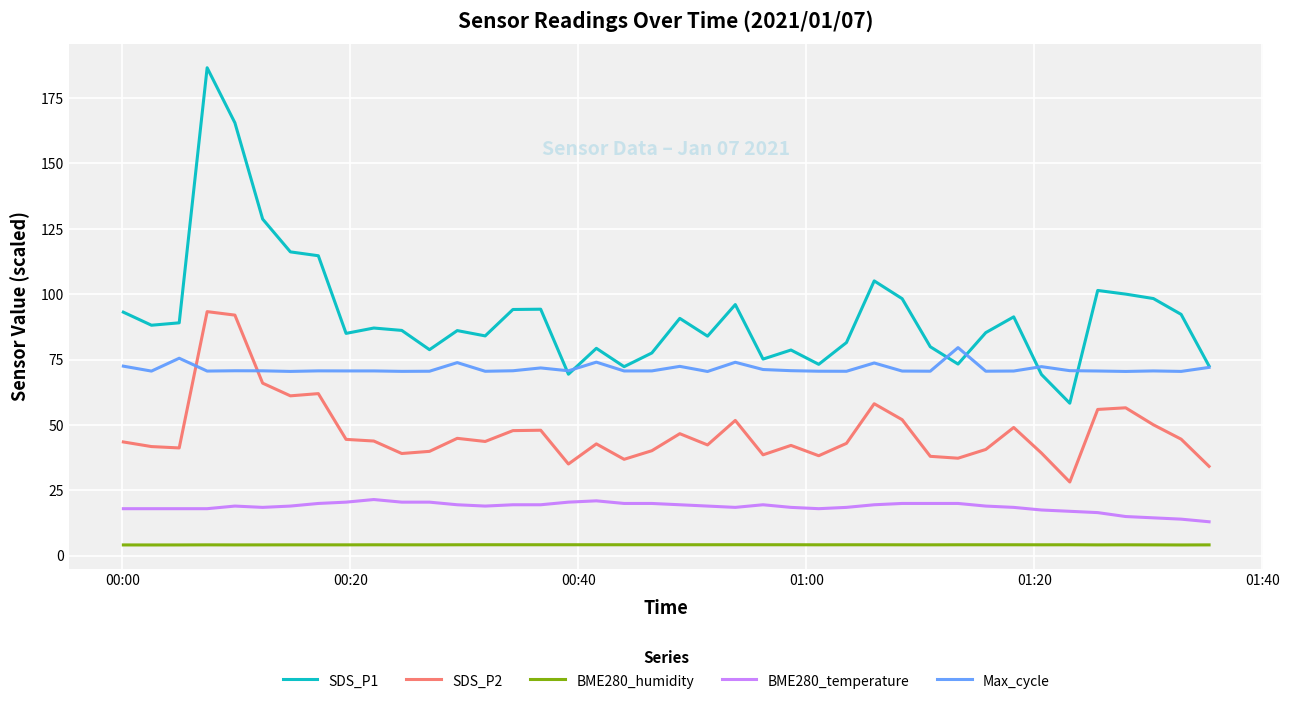

What are all the series names shown in the legend?

SDS_P1, SDS_P2, BME280_humidity, BME280_temperature, Max_cycle